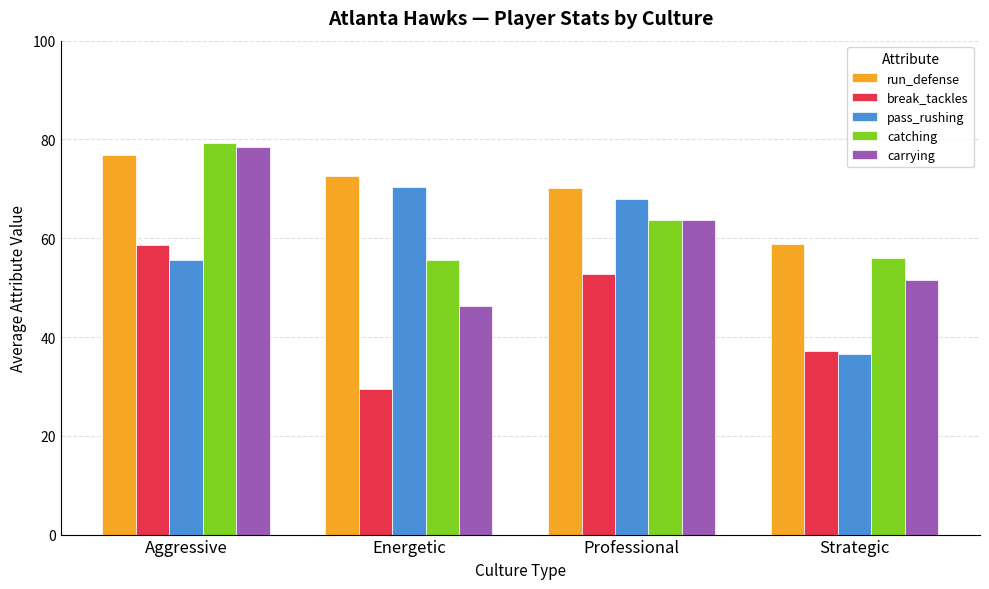

Which series changed the most between Energetic and Strategic?

pass_rushing